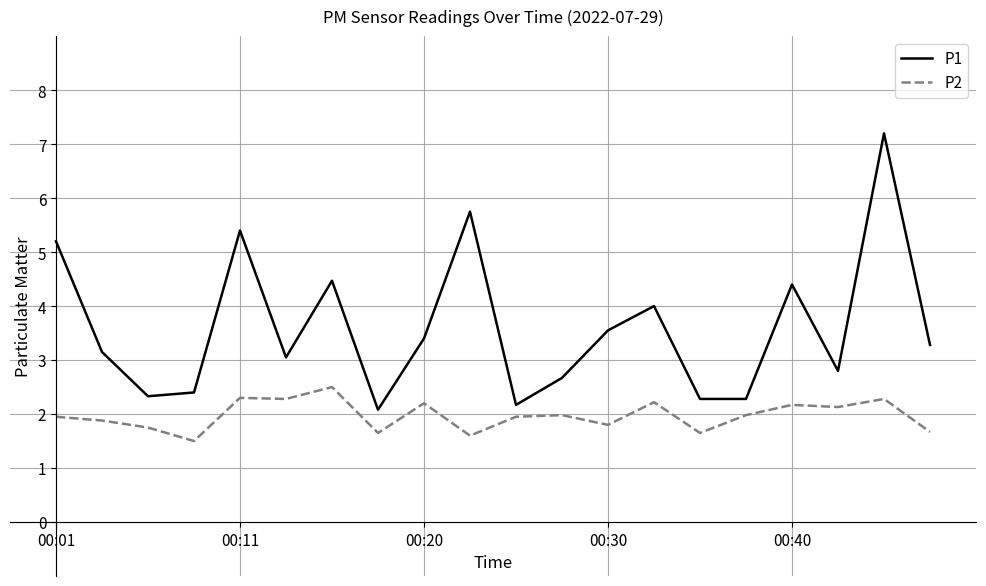

What are all the series names shown in the legend?

P1, P2